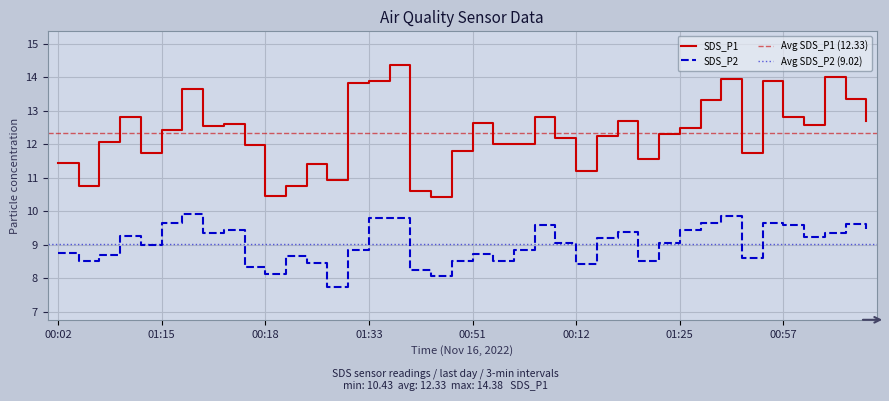

What are all the series names shown in the legend?

SDS_P1, SDS_P2